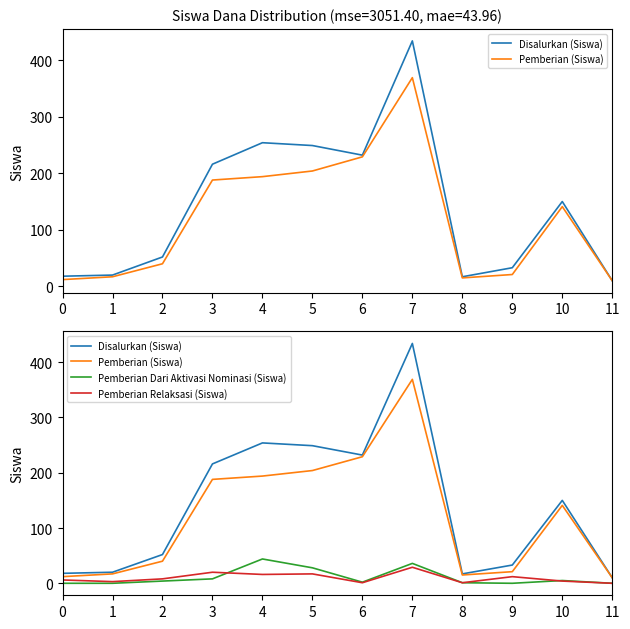

At how many categories does at least one series exceed 10?

11